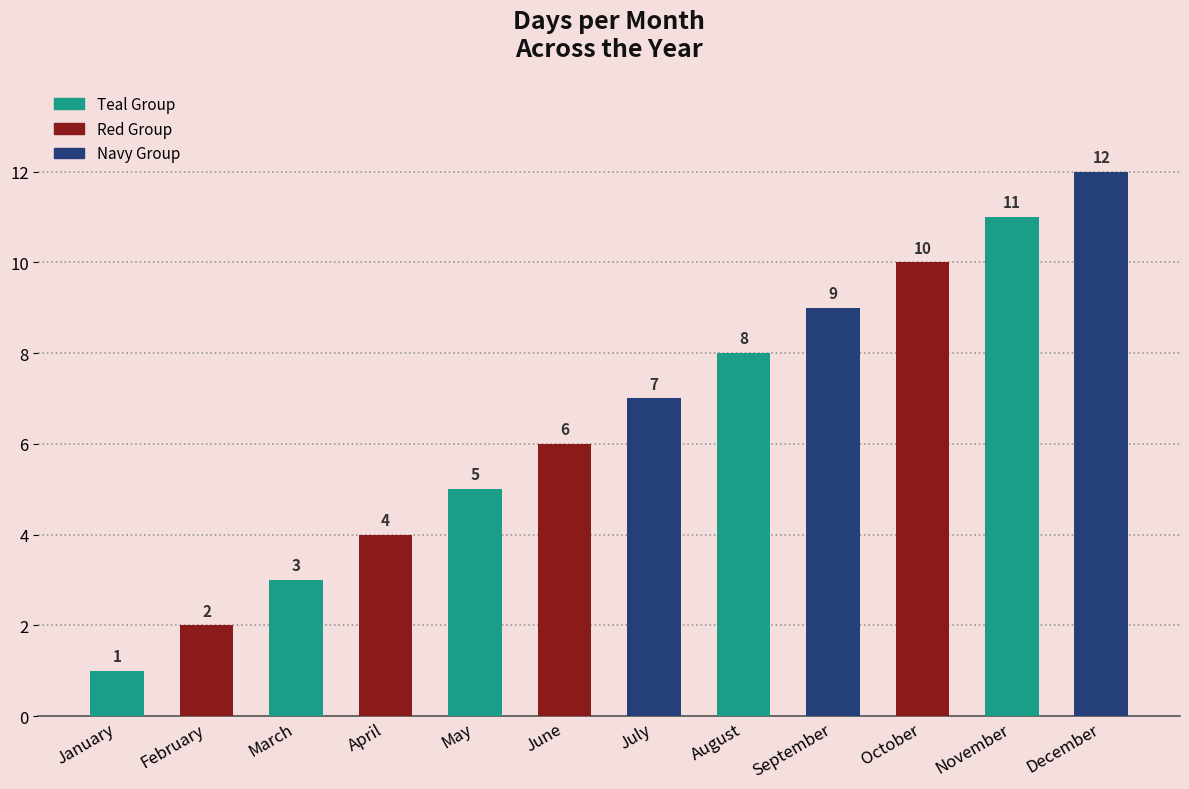

Are the bars grouped side by side (vs. stacked)?

No